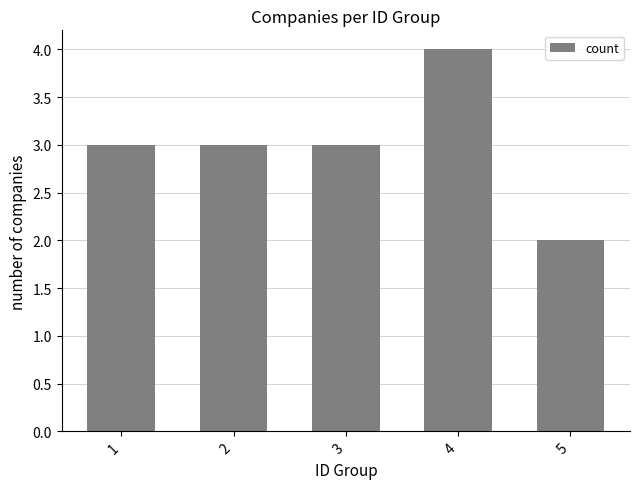

Reading left to right, what are all the values shown in this chart?

3	3	3	4	2